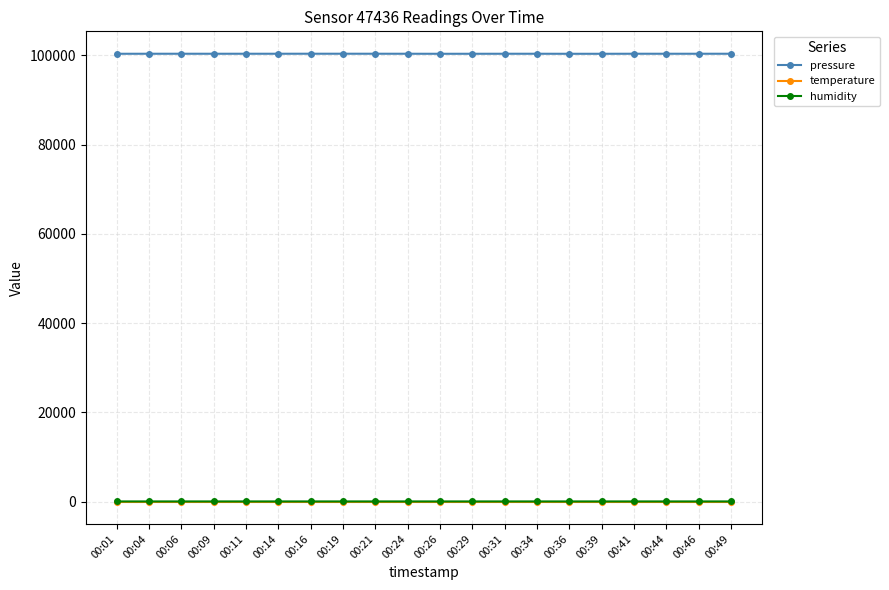

Is it true that pressure equals 100391.0 at 00:46?

True